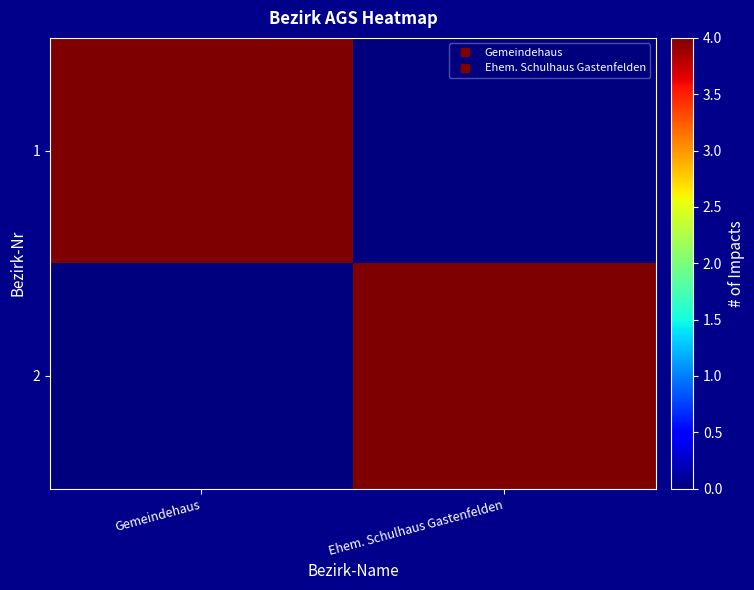

What is the total value across all series at Ehem. Schulhaus Gastenfelden?

4.0